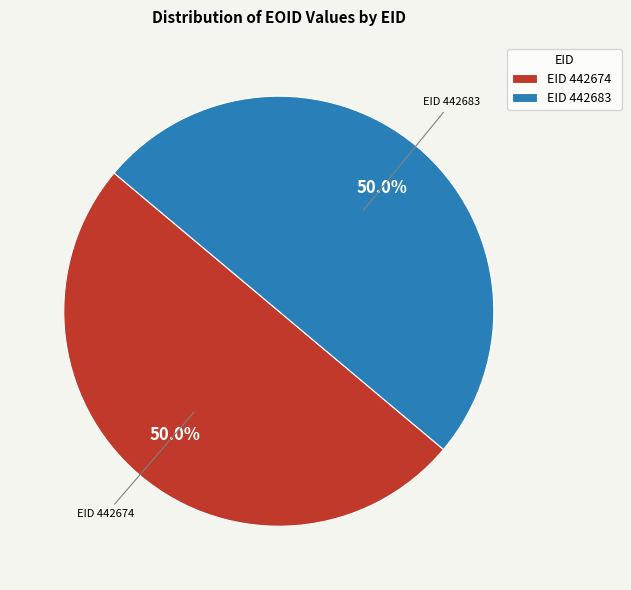

To the nearest percent, what is the average slice percentage?

50%